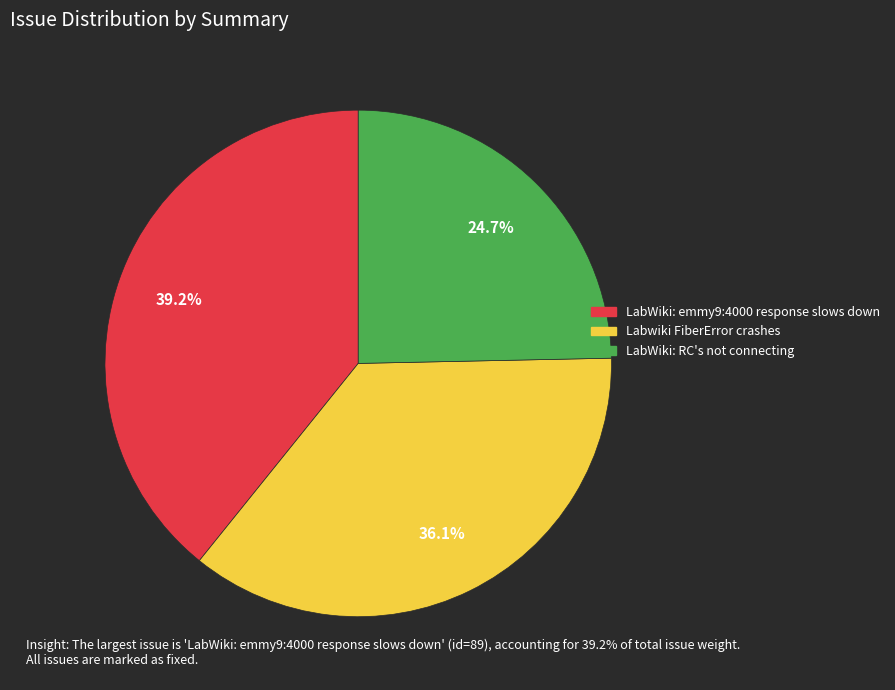

Rank the categories by value from lowest to highest.

LabWiki: RC's not connecting, Labwiki FiberError crashes, LabWiki: emmy9:4000 response slows down